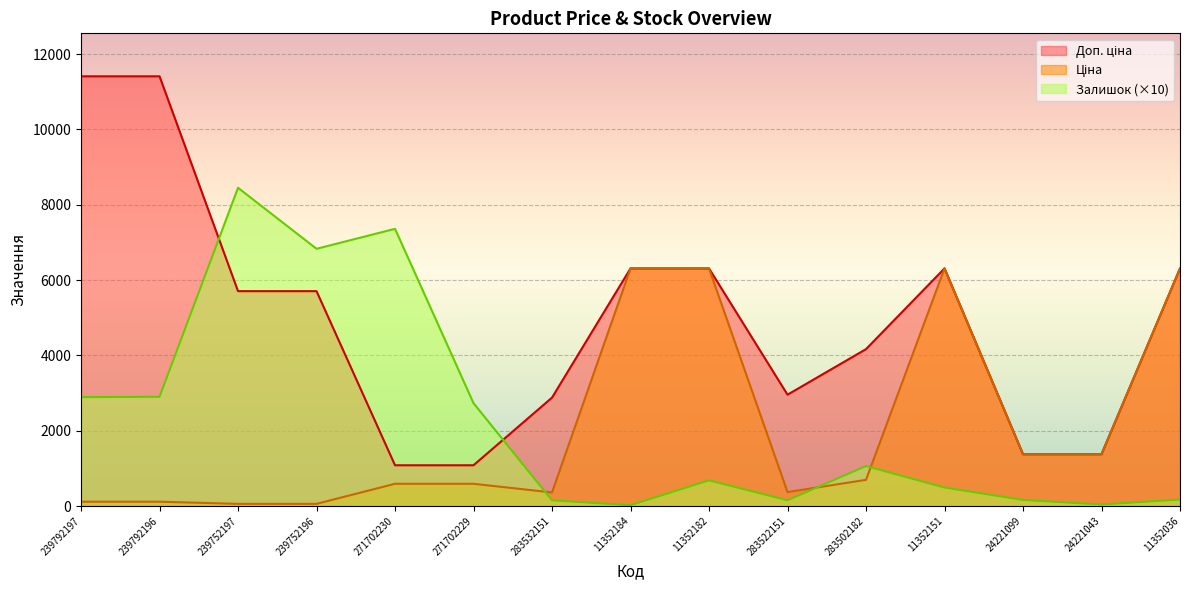

Which series has the largest total across all categories?

Доп. ціна